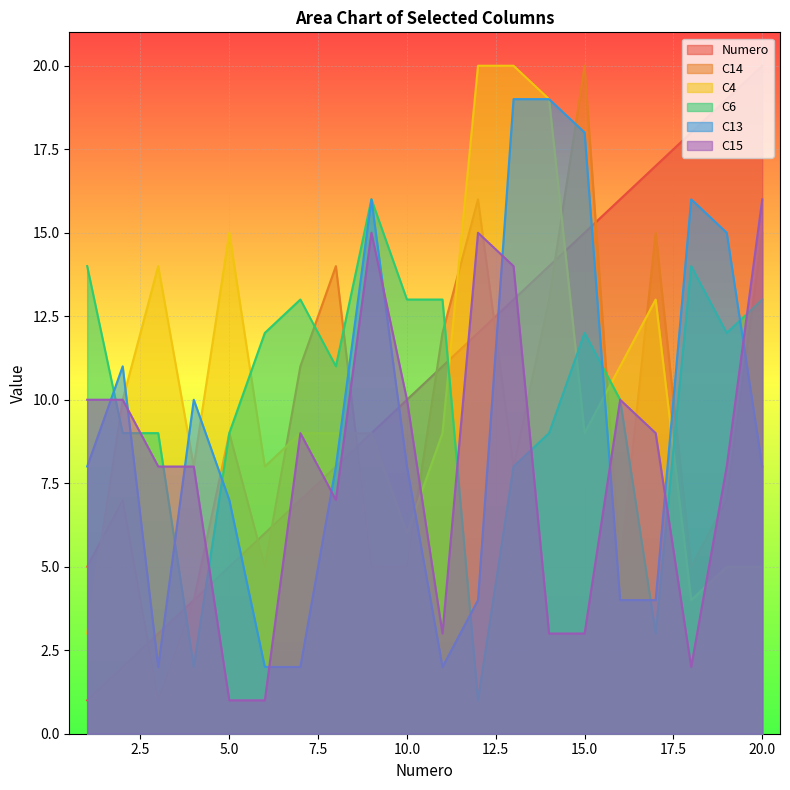

What are all the series names shown in the legend?

Numero, C14, C4, C6, C13, C15